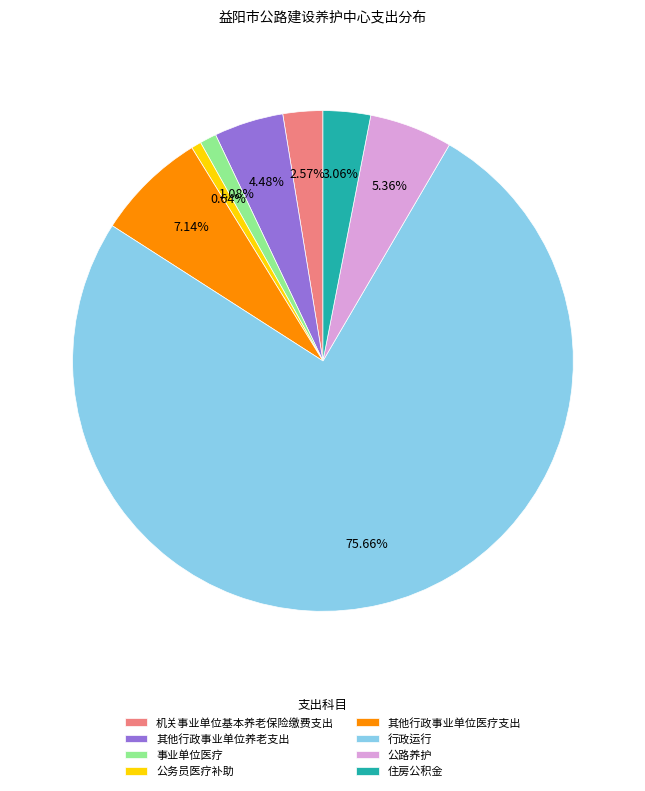

Combined, do 公路养护 and 行政运行 account for over 50%?

Yes